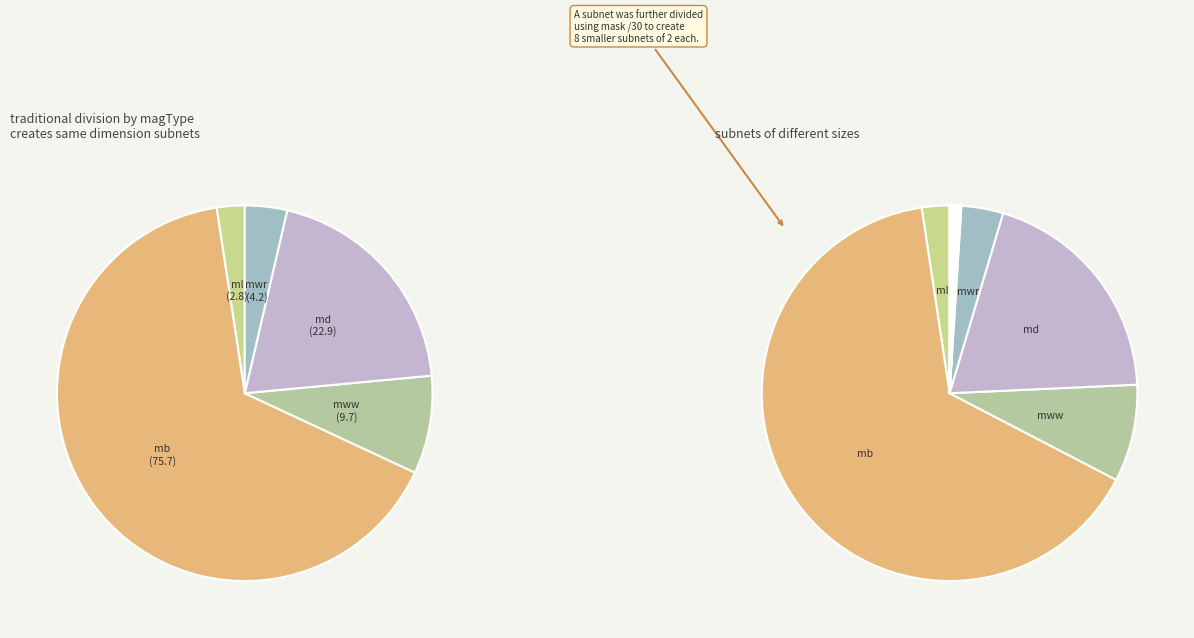

What is the largest slice in the pie chart?

mb